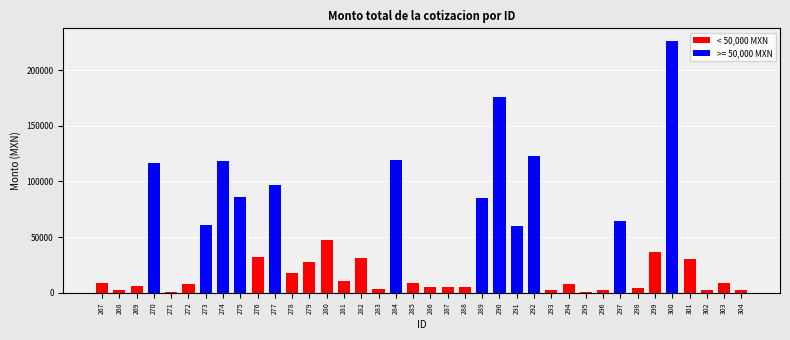

Is it true that the value at 273 is 83982.2?

False